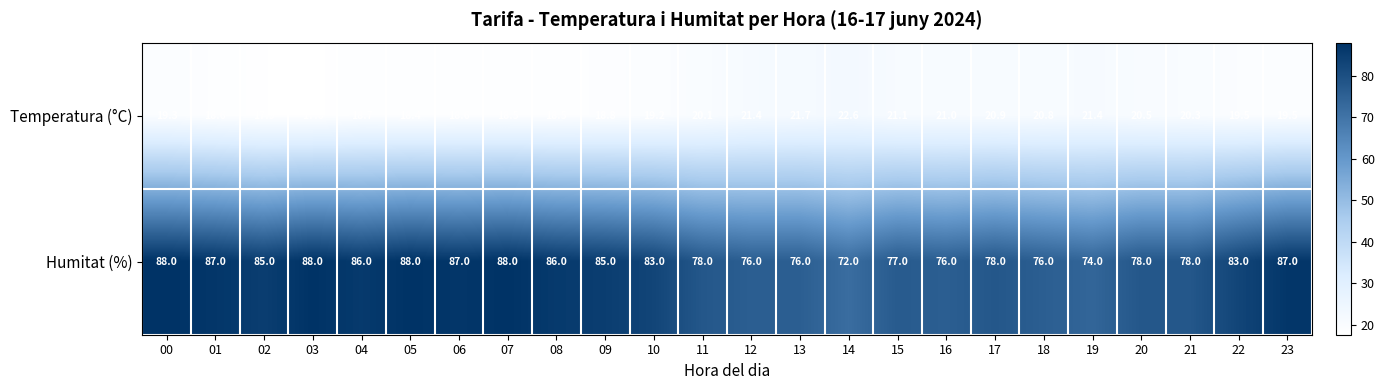

Which series has the largest range (max minus min)?

Humitat (%)